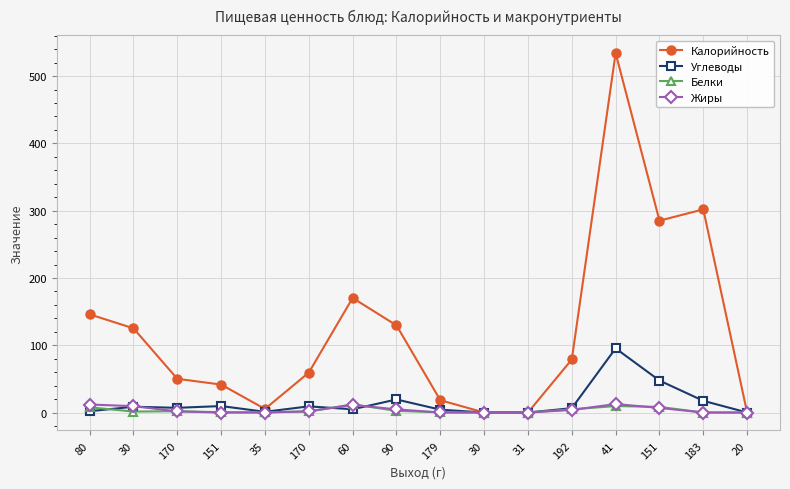

Count the number of data series in this chart.

4